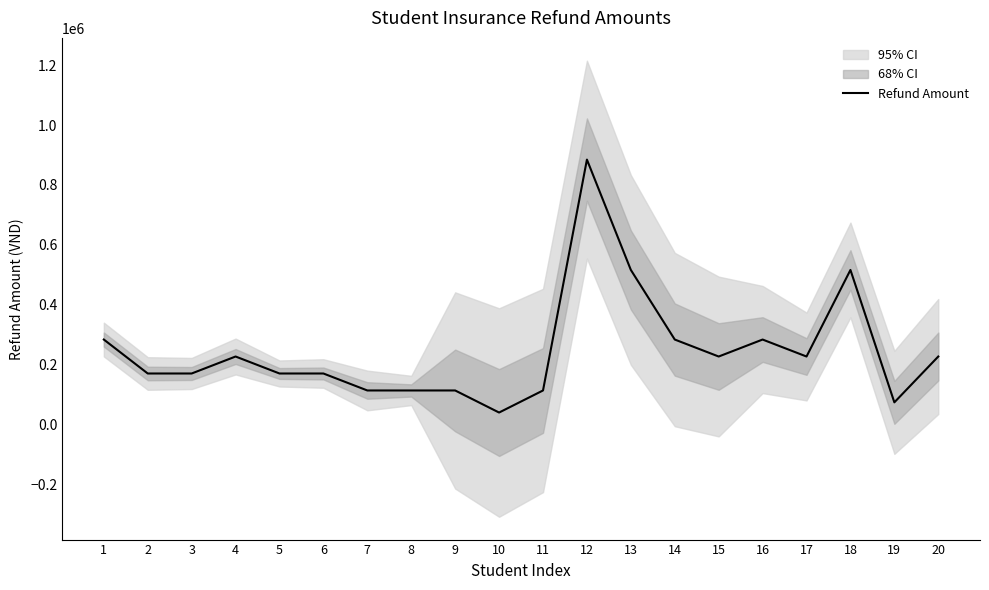

How many lines are shown in the chart?

1